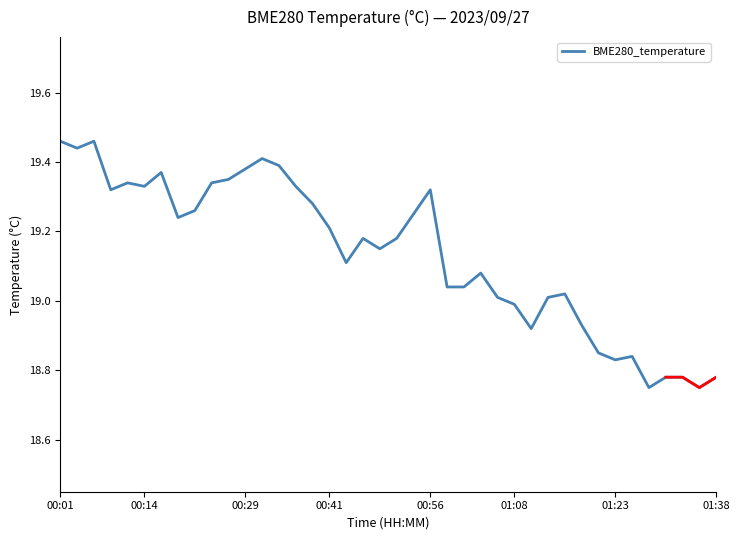

The value at 01:23 is 26.2. True or false?

False